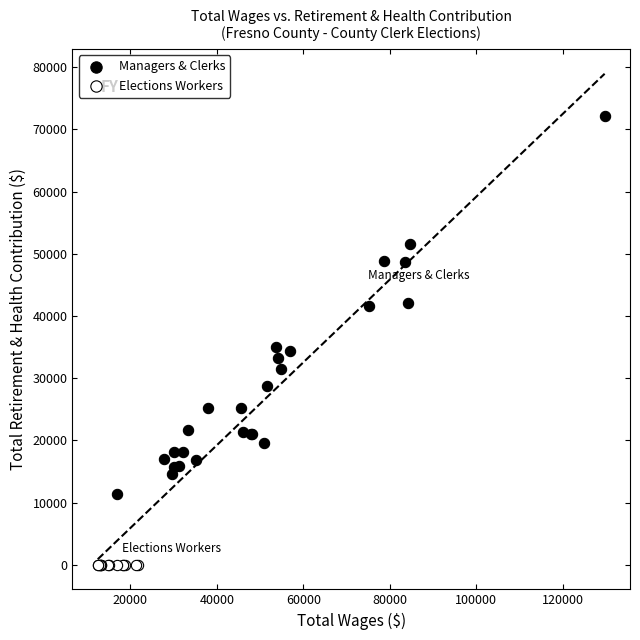

What are all the series names shown in the legend?

Managers & Clerks, Elections Workers